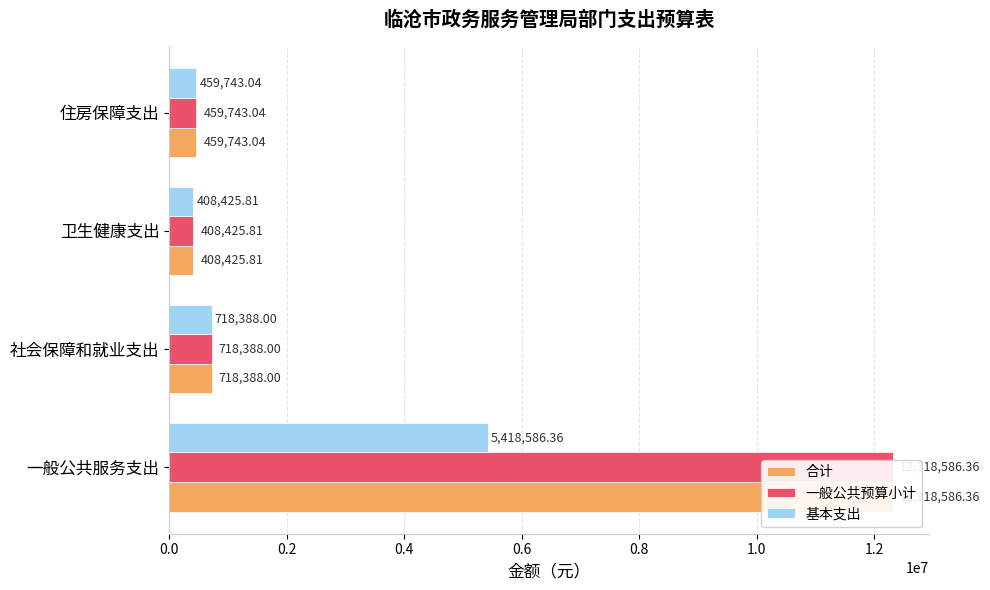

What is the value of the 一般公共预算小计 bar at the 4th from the left?

459743.0